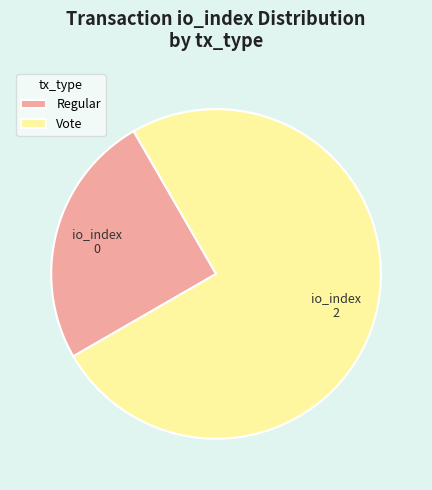

Which has a higher value, Regular or Vote?

Vote